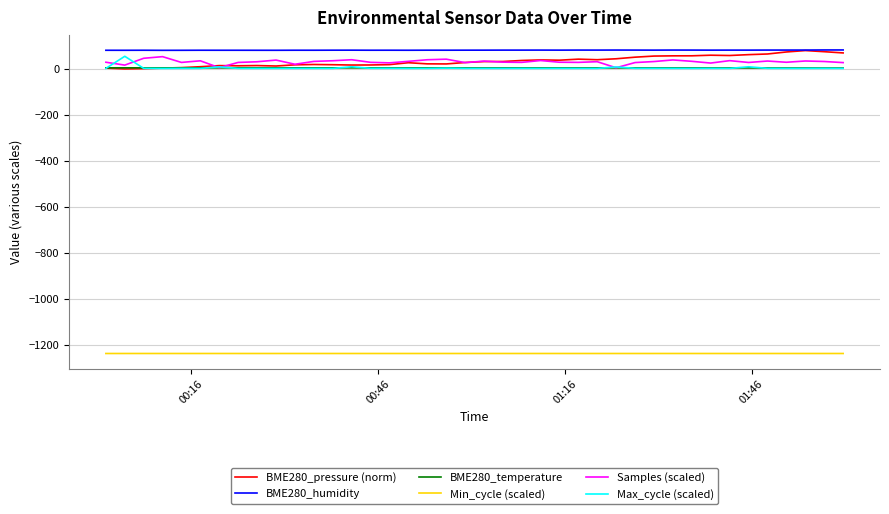

What is the maximum value for BME280_pressure (norm)?

80.0